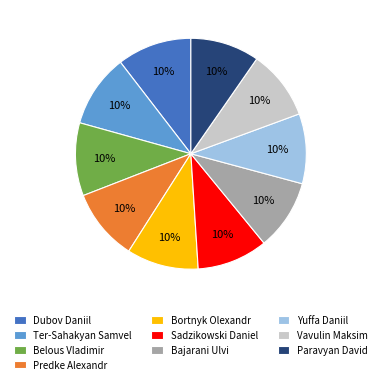

True or false: Belous Vladimir accounts for 10% of the total.

True